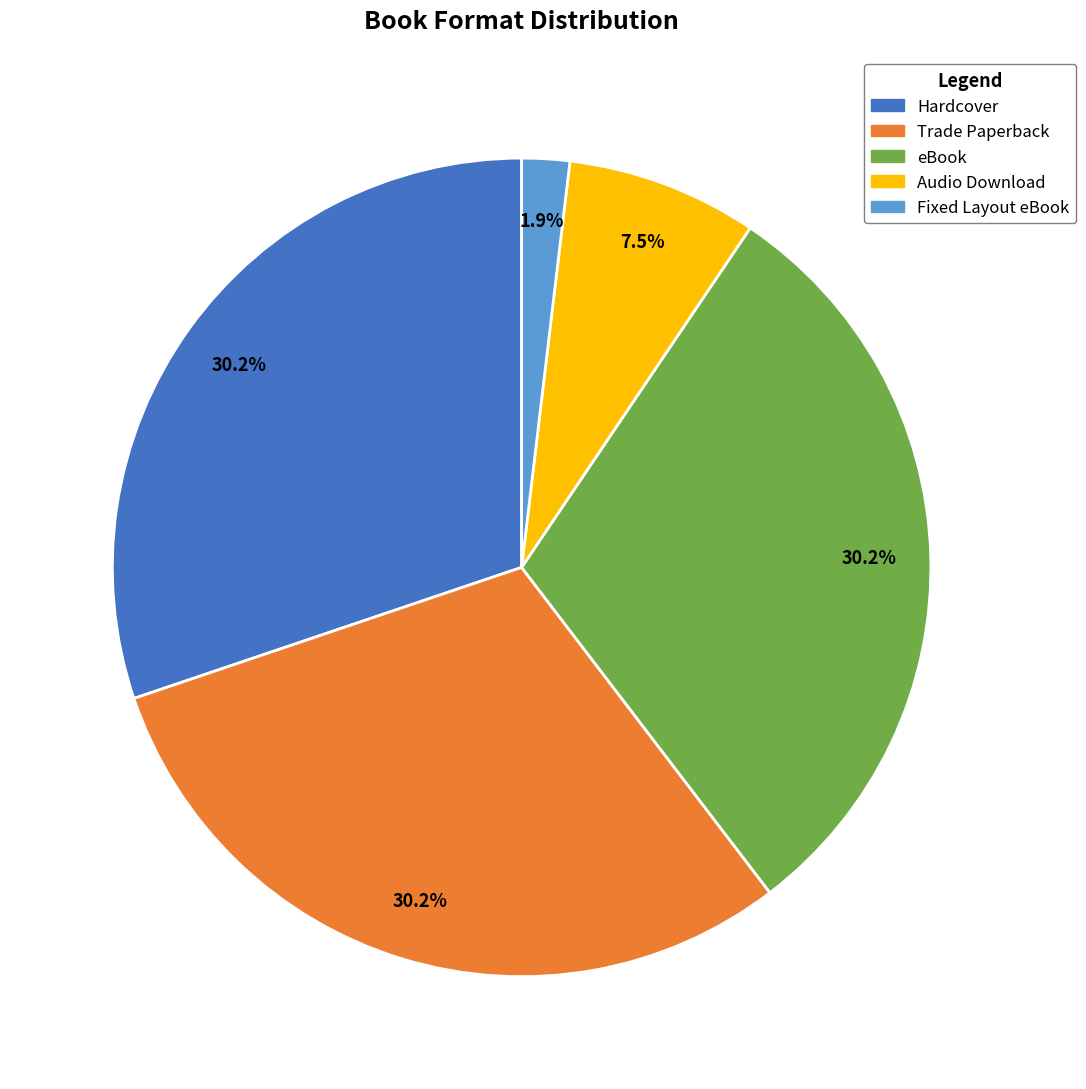

How many slices are in this pie chart?

5